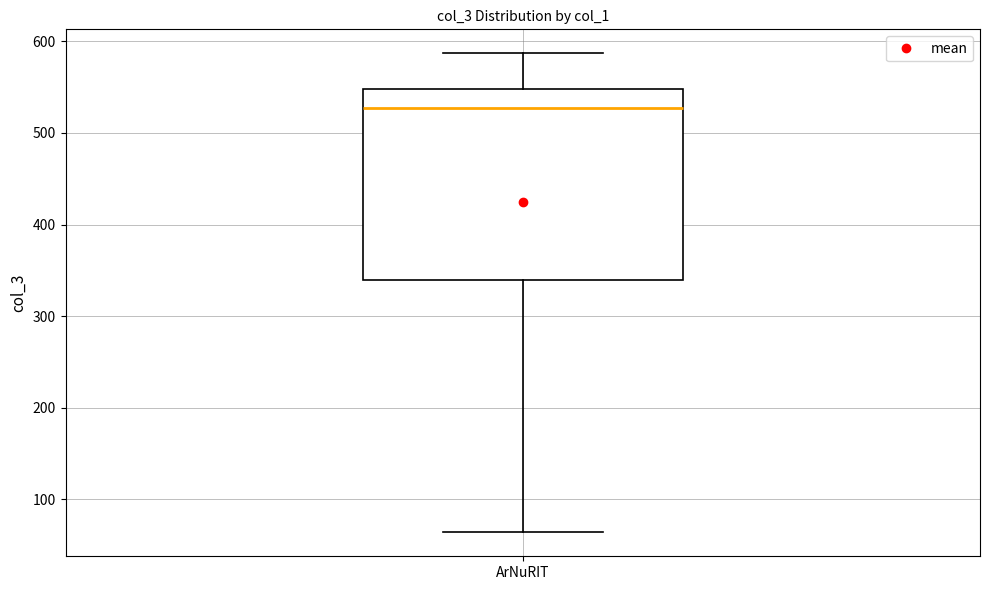

Transcribe this box plot: give where the median line is, the range the box spans, and where the two whiskers end, as read against the y-axis. The values are not printed on the chart, so give them approximately, as read against the axis.

median 530, box 340 to 550, whiskers 60 to 590